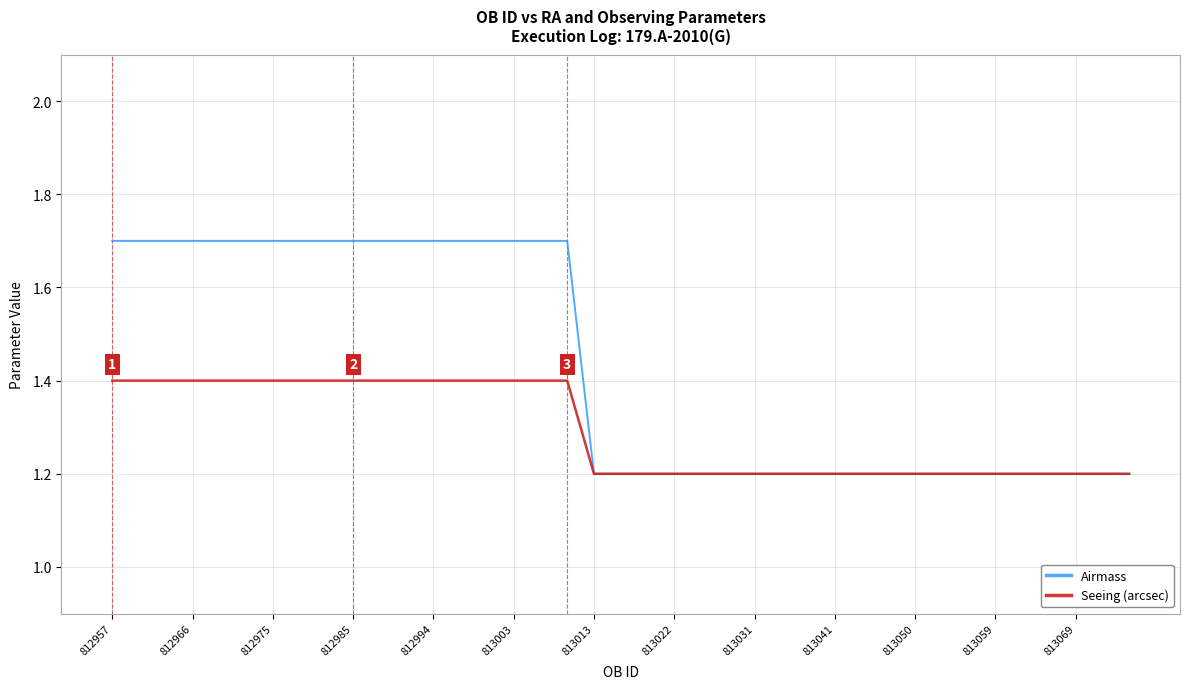

What is the greatest value displayed?

1.7